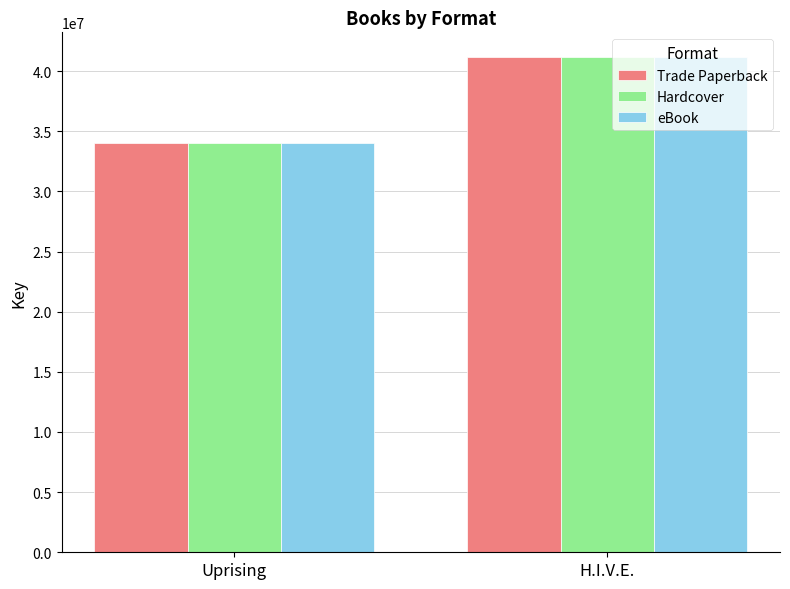

Reading left to right, transcribe all the data shown in this chart.

Trade Paperback: 34033684	41162559
Hardcover: 34033684	41162559
eBook: 34033684	41162559